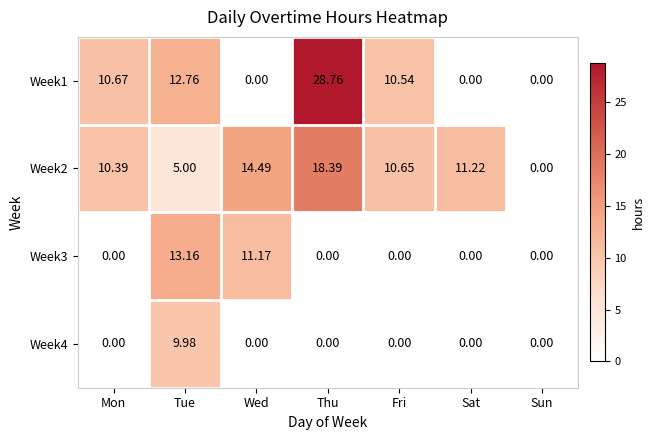

At how many categories does at least one series exceed 3?

6